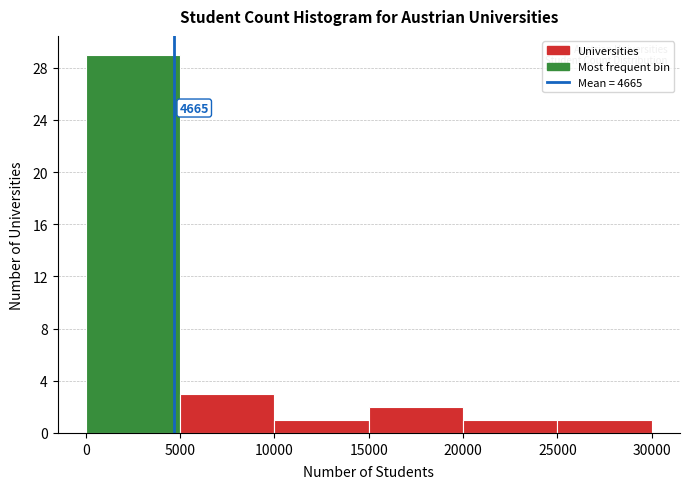

Which range on the x-axis has the tallest bar?

0 to 5000